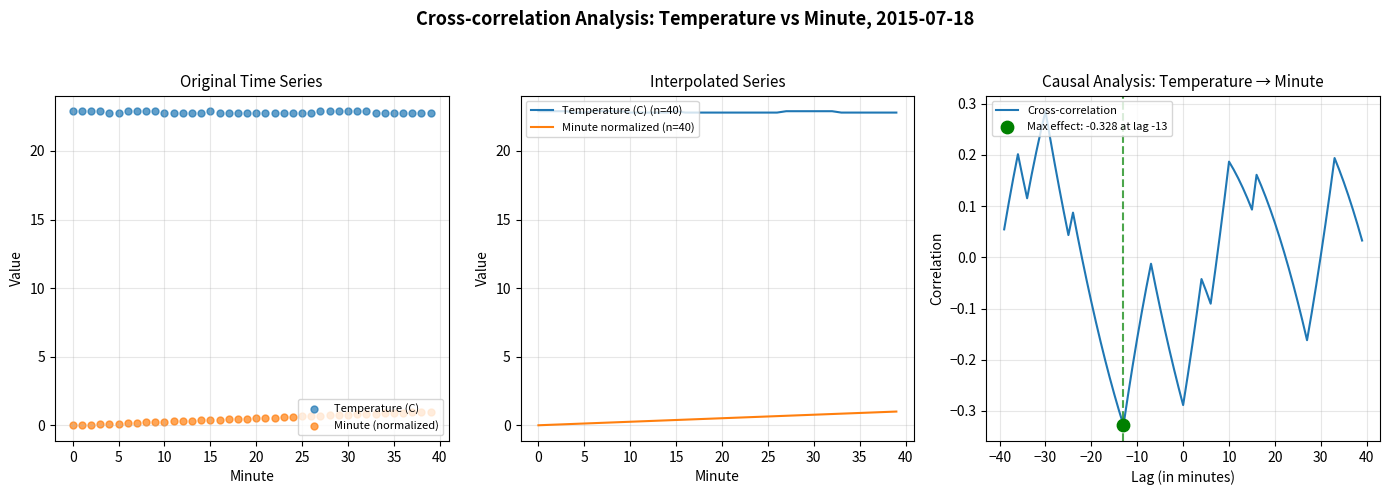

Which series contains the lowest Y value?

Minute